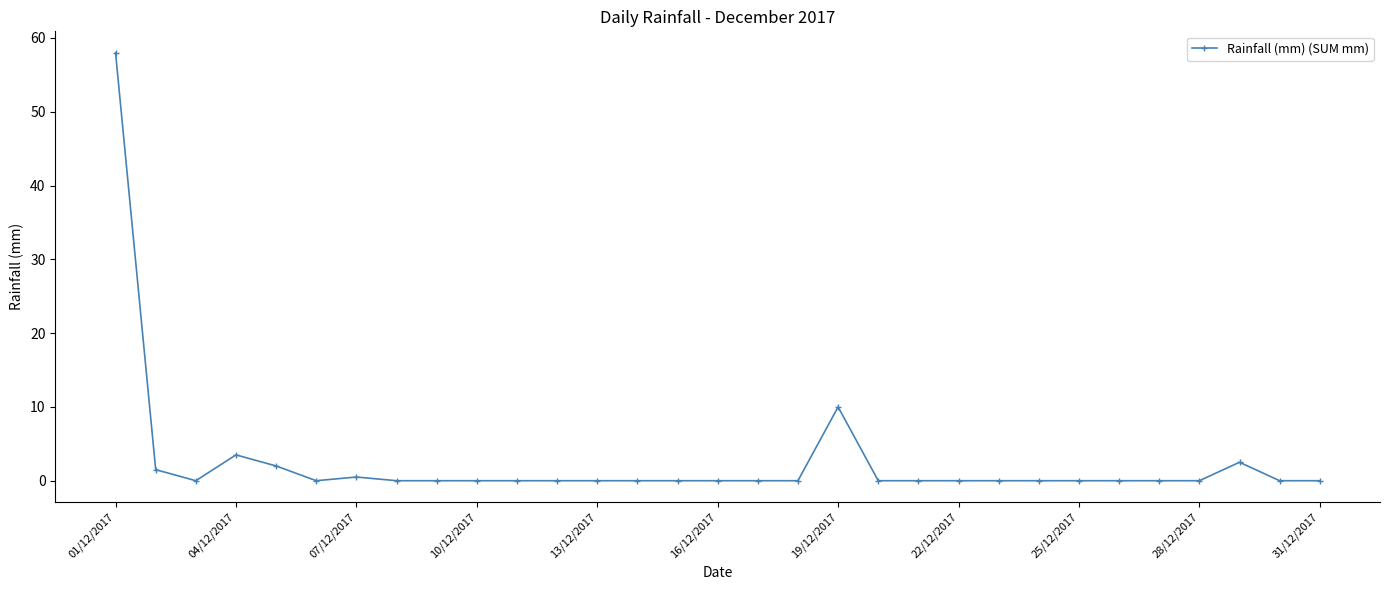

What is the sum of all values?

78.0